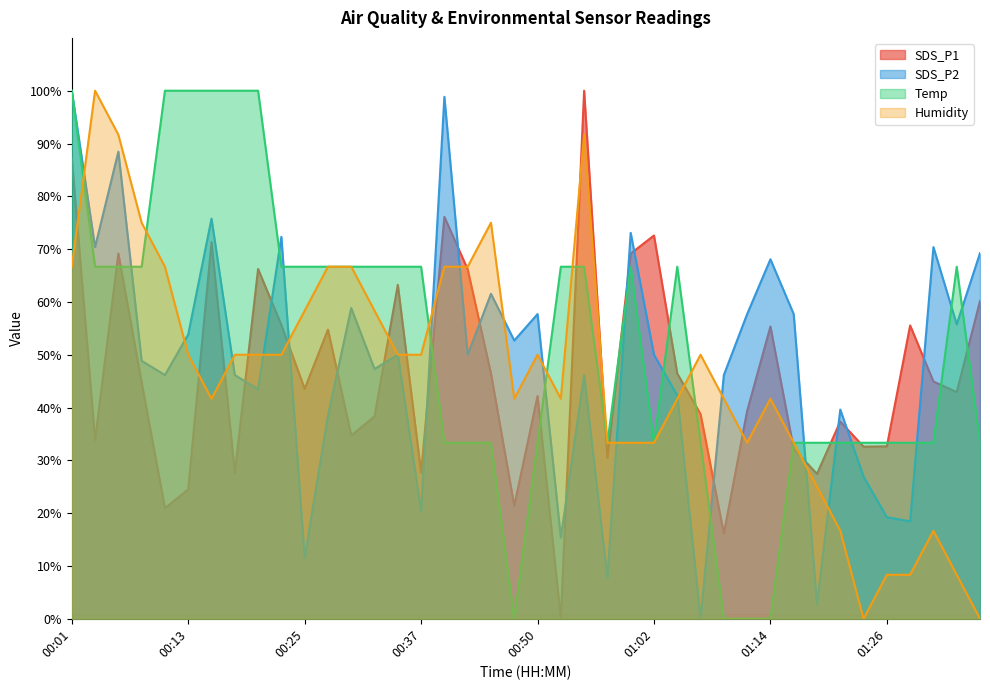

Where is the first local minimum for Temp?

00:47